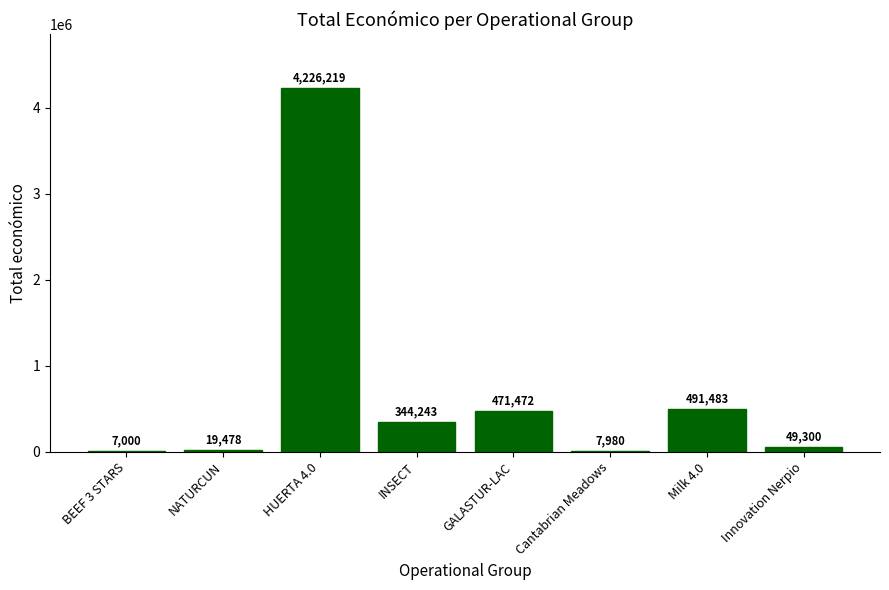

What is the change in value from GALASTUR-LAC to Cantabrian Meadows?

-463492